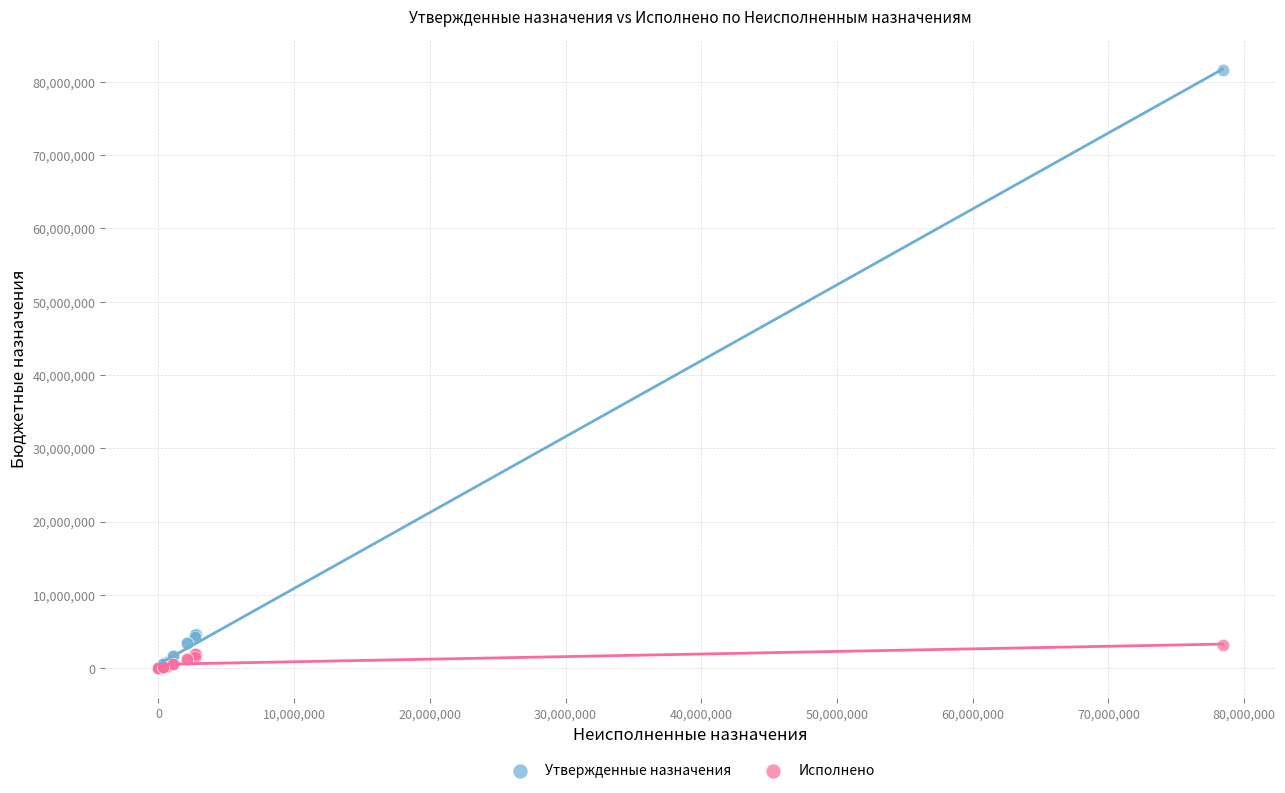

What are all the series names shown in the legend?

Утвержденные назначения, Исполнено